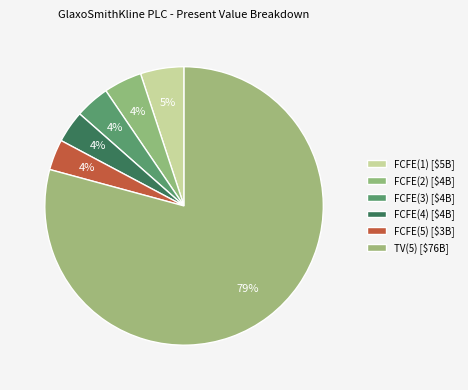

Rank the categories by value from lowest to highest.

FCFE(5), FCFE(4), FCFE(3), FCFE(2), FCFE(1), TV(5)